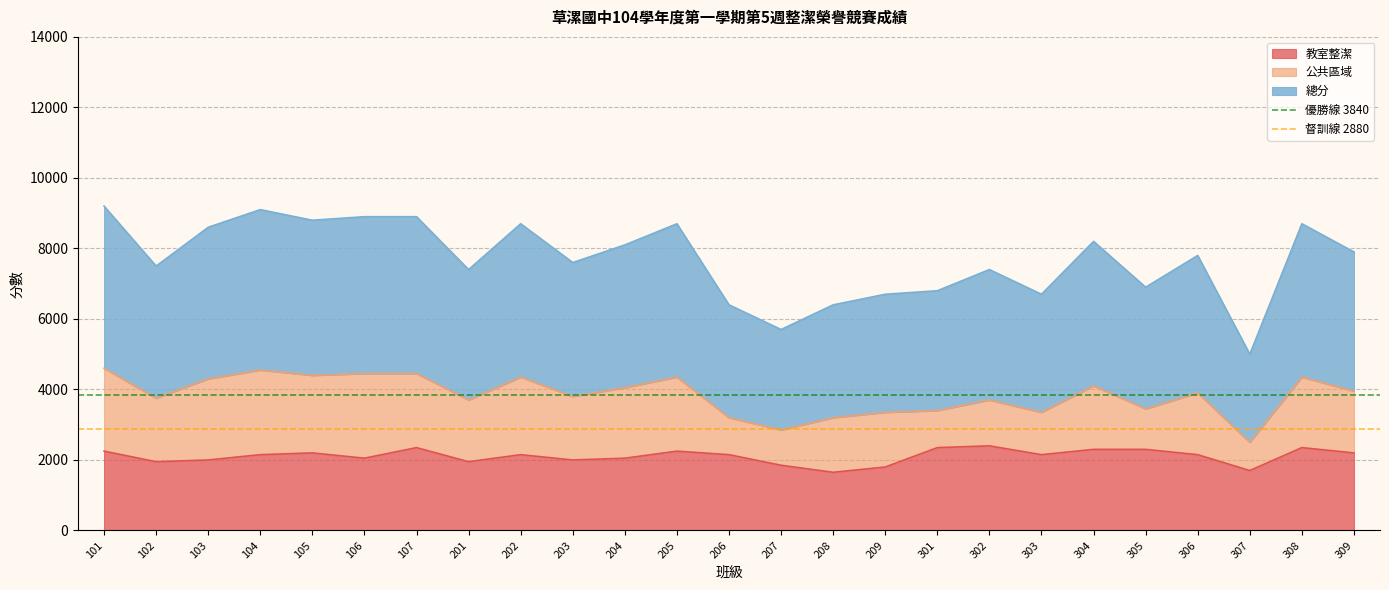

What is the minimum value for 教室整潔?

1650